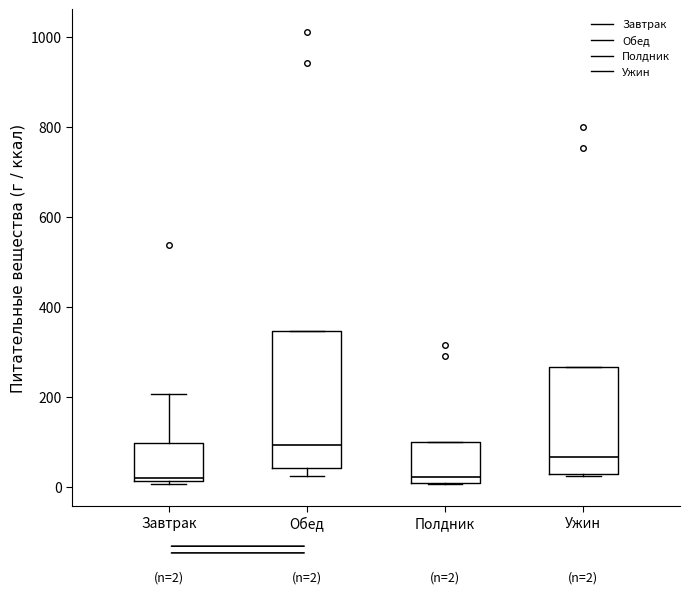

Comparing the boxes themselves (not the whiskers), which one is the tallest?

Обед